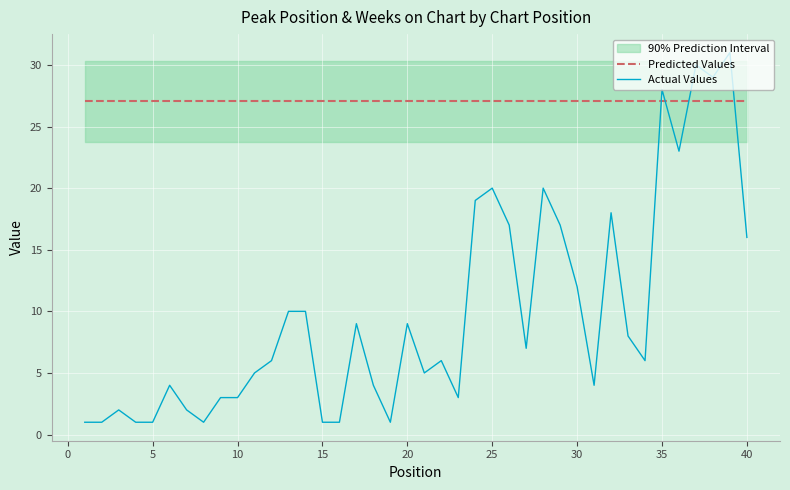

What is the value of the Predicted Values point at the 6th from the left?

27.1